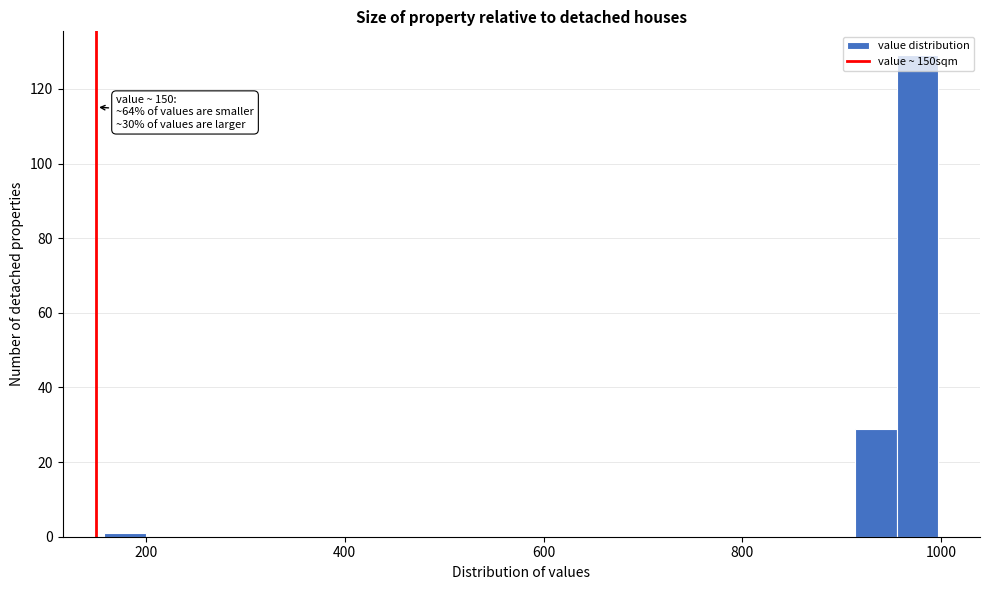

Read against the x-axis, roughly where is the centre of the tallest bar?

980